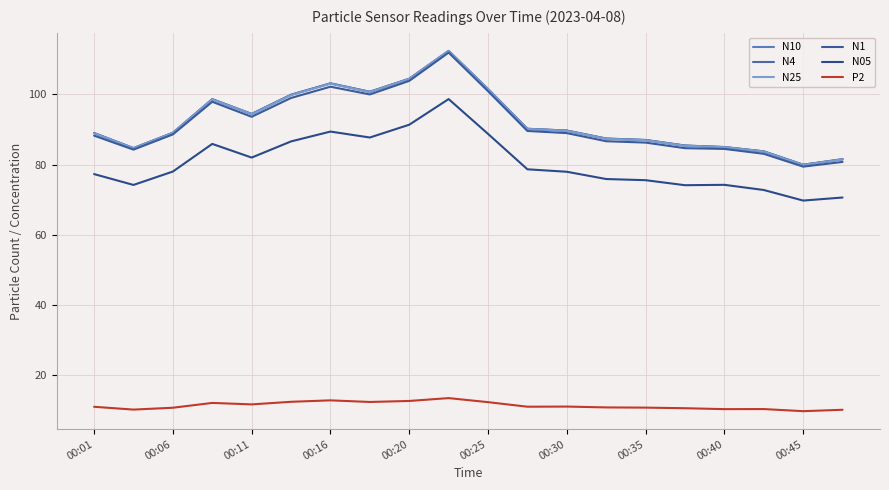

True or false: N10 has more than 1 interior local peaks.

True